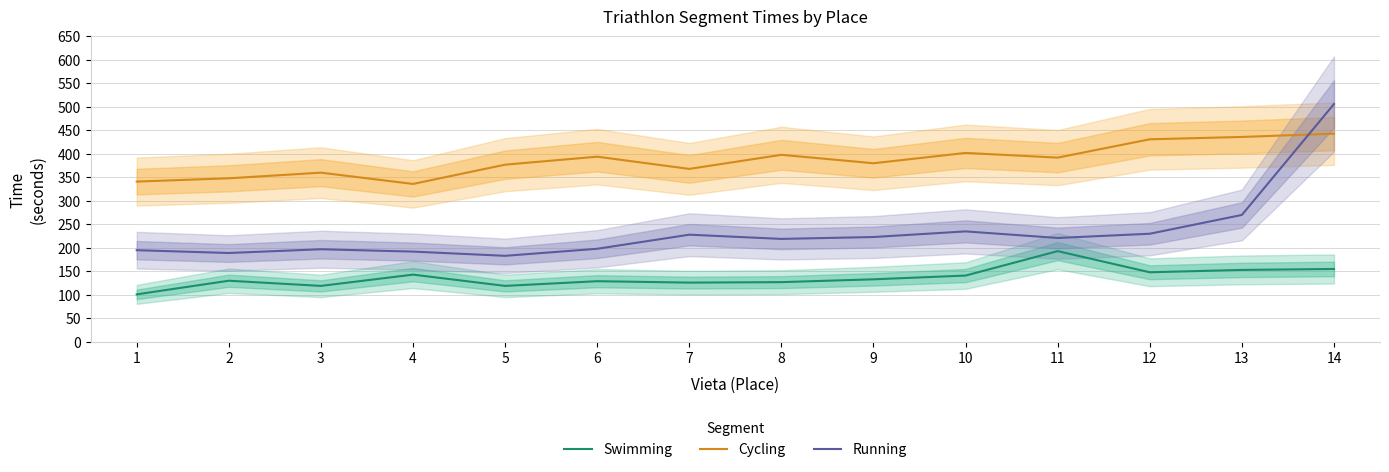

Where is Running nearest to the value 344?

13